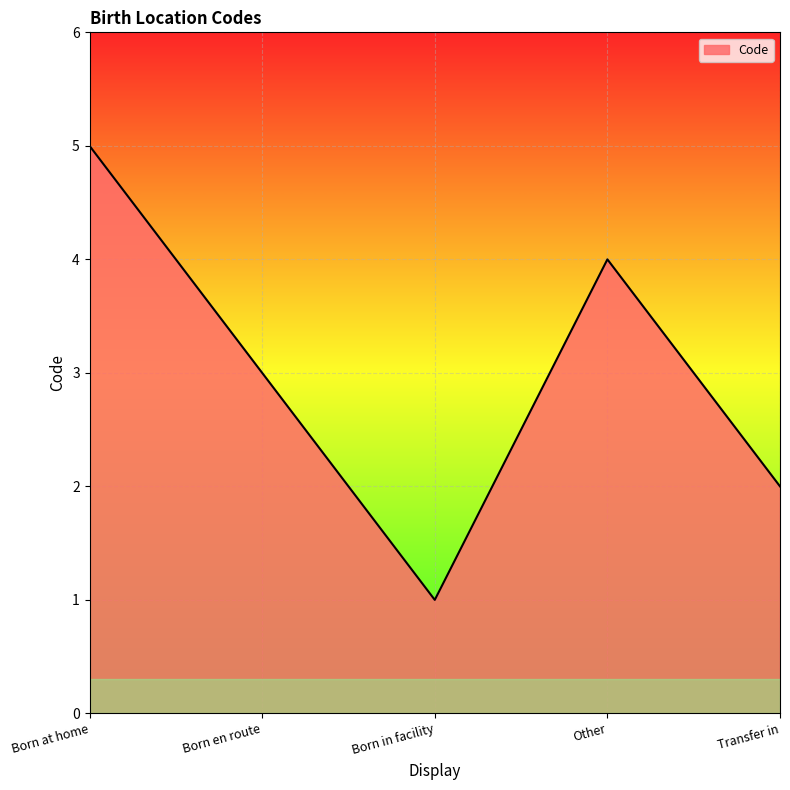

Where is the first local minimum?

Born in facility